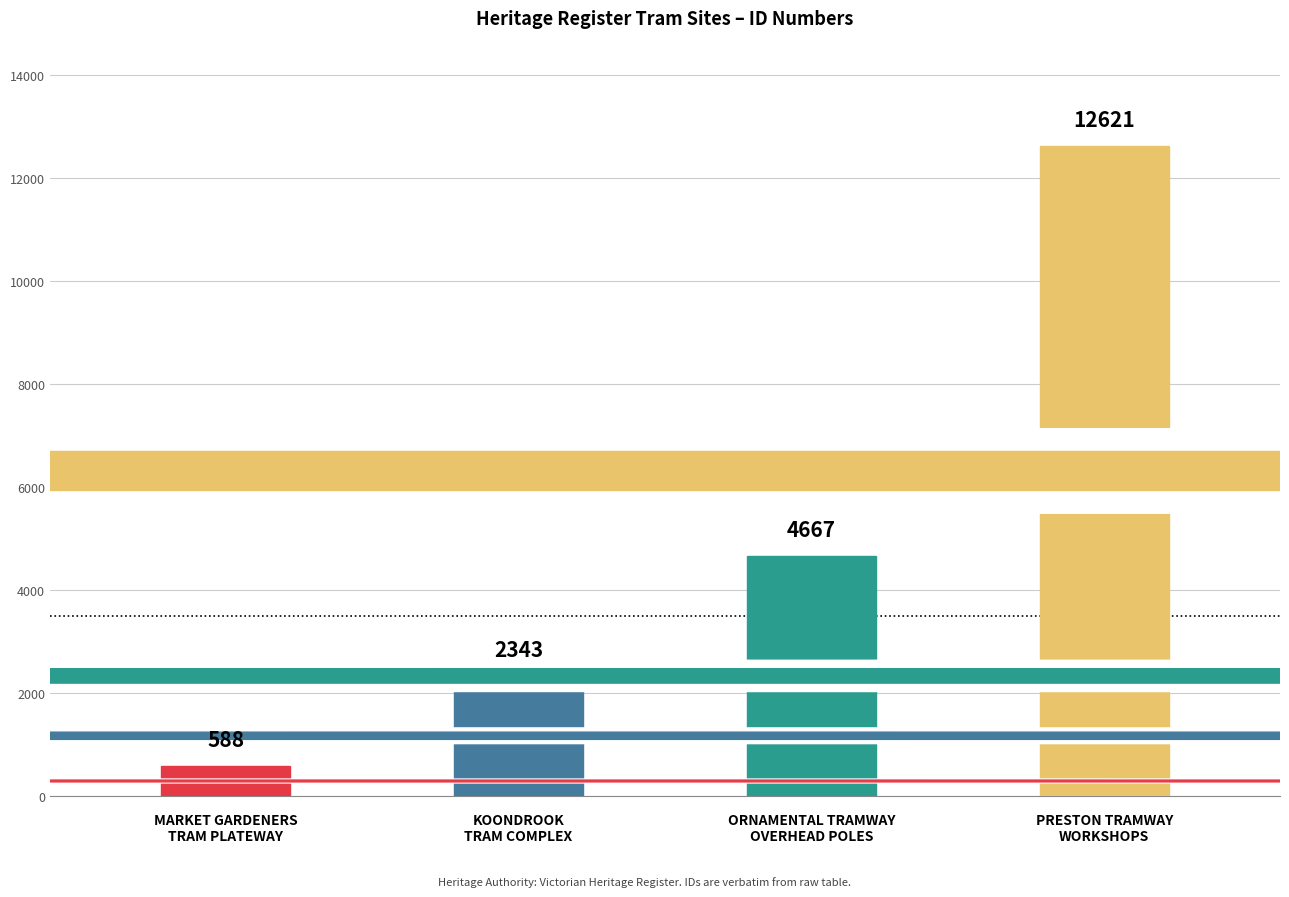

What is the change in value from MARKET GARDENERS
TRAM PLATEWAY to ORNAMENTAL TRAMWAY
OVERHEAD POLES?

+4079